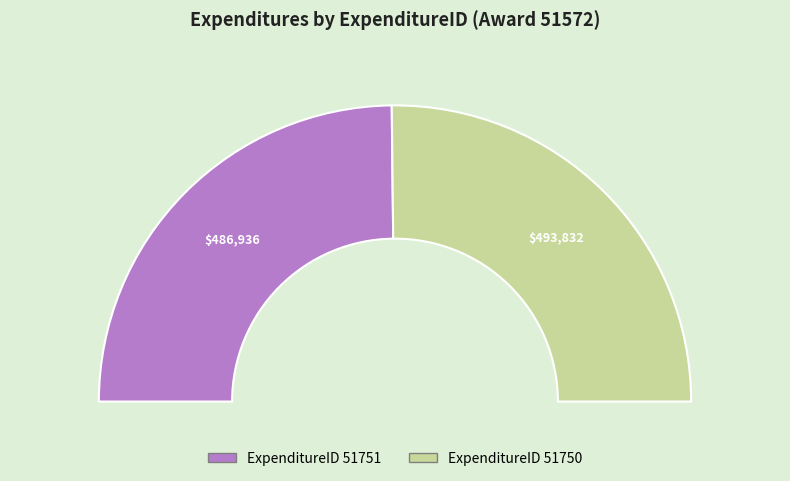

Rank the categories by value from highest to lowest.

51750, 51751